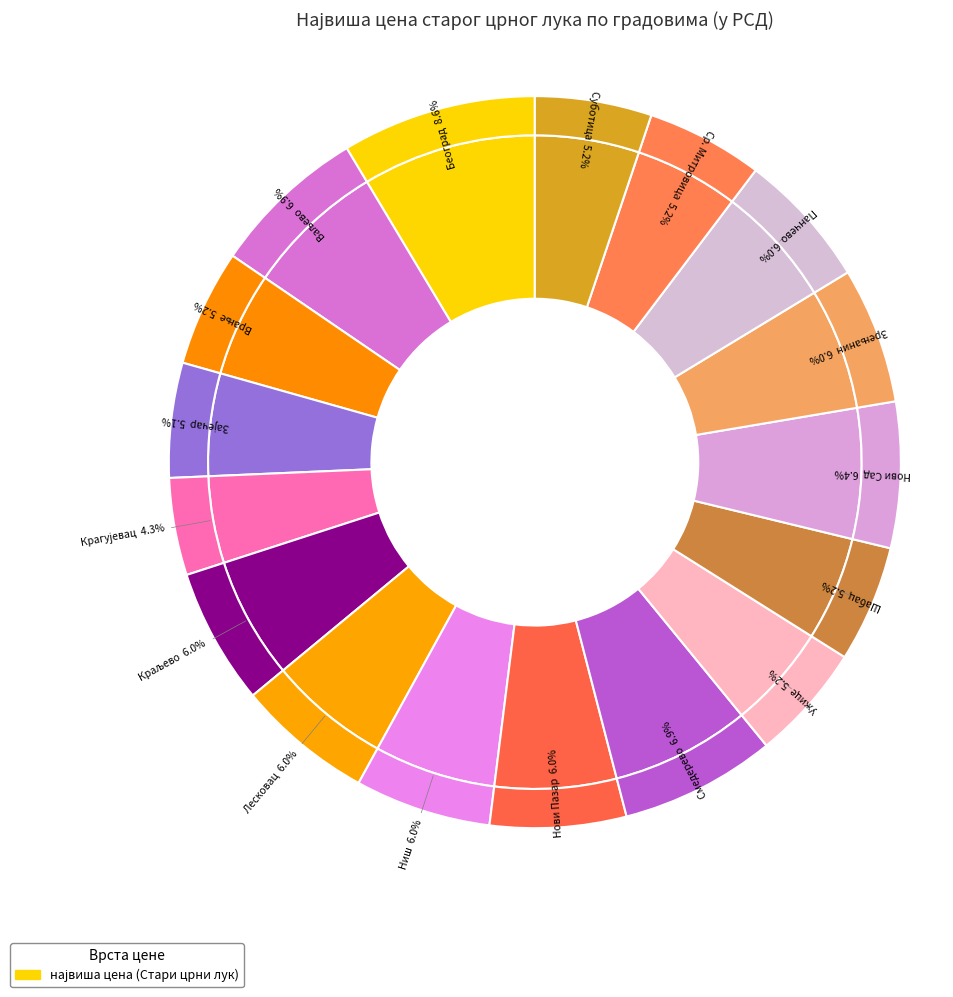

The Зрењанин slice represents 6% of the pie. True or false?

True